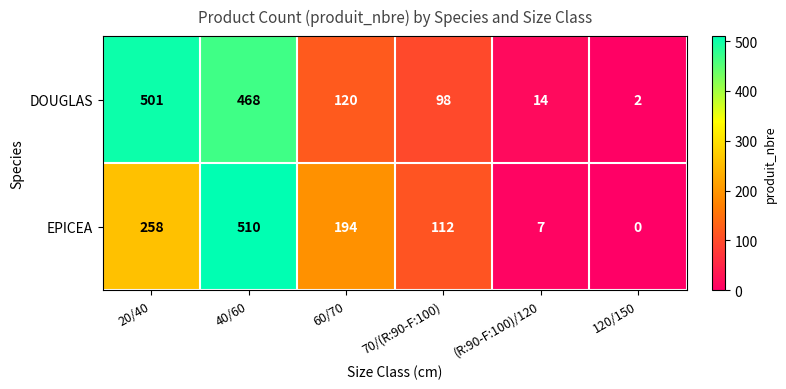

At how many categories does at least one series exceed 164?

3